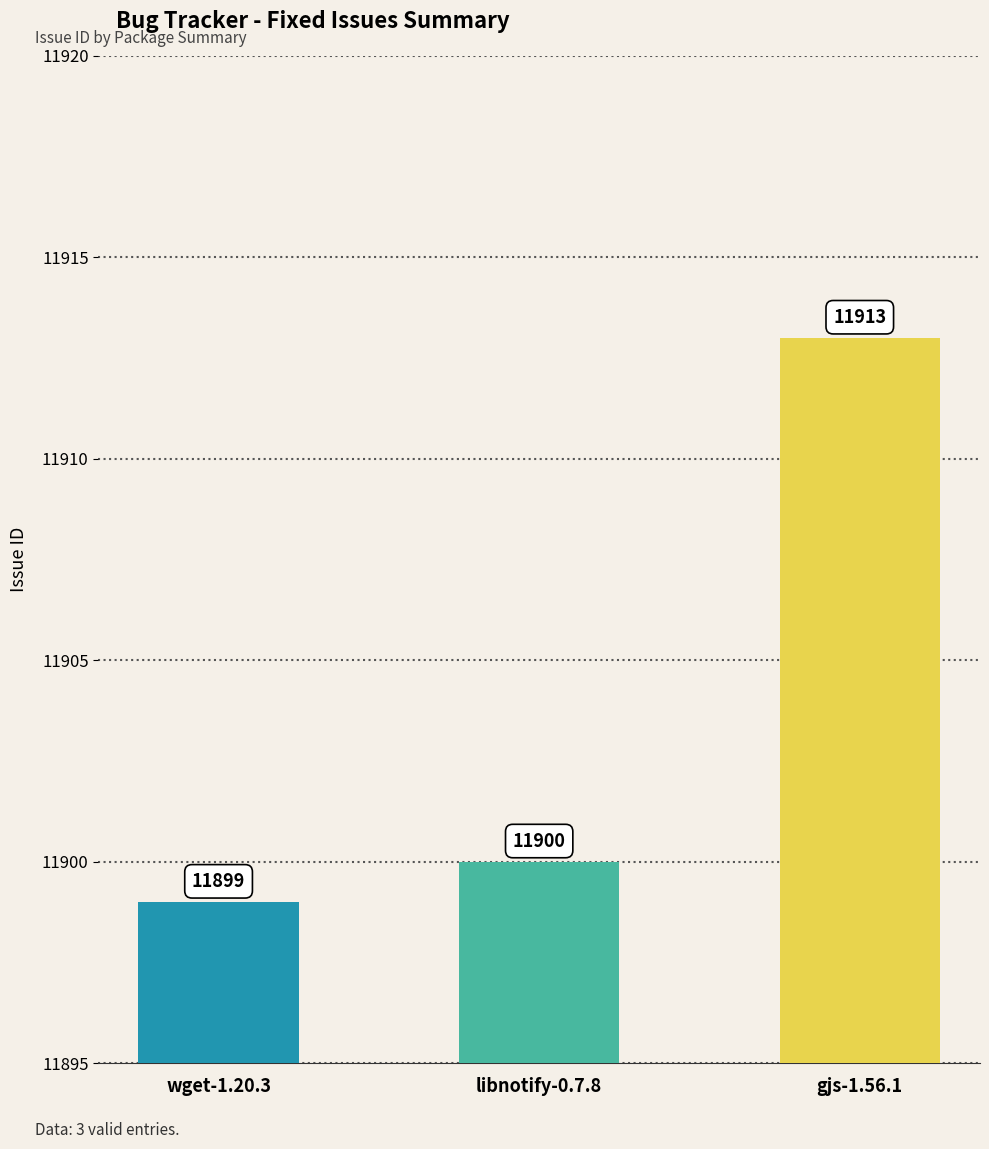

Which category has the highest value across all series?

gjs-1.56.1